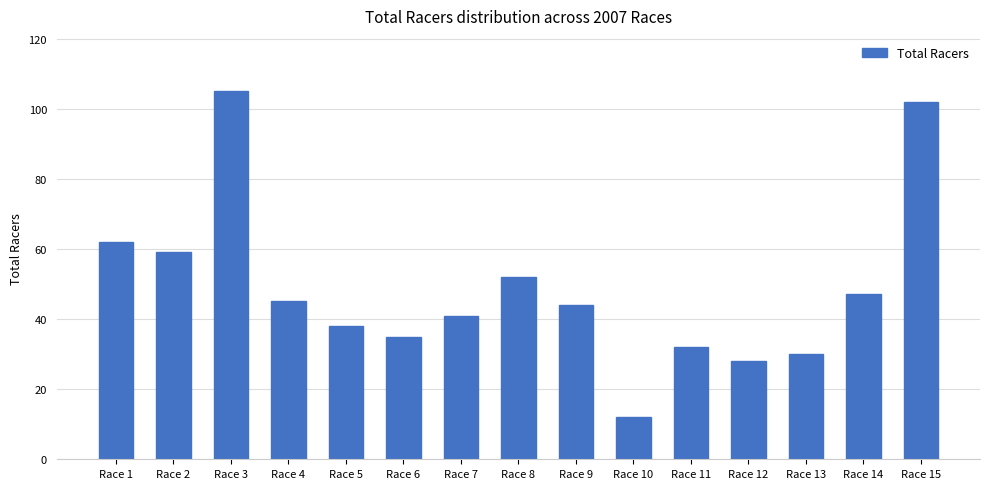

What is the minimum value shown in the chart?

12